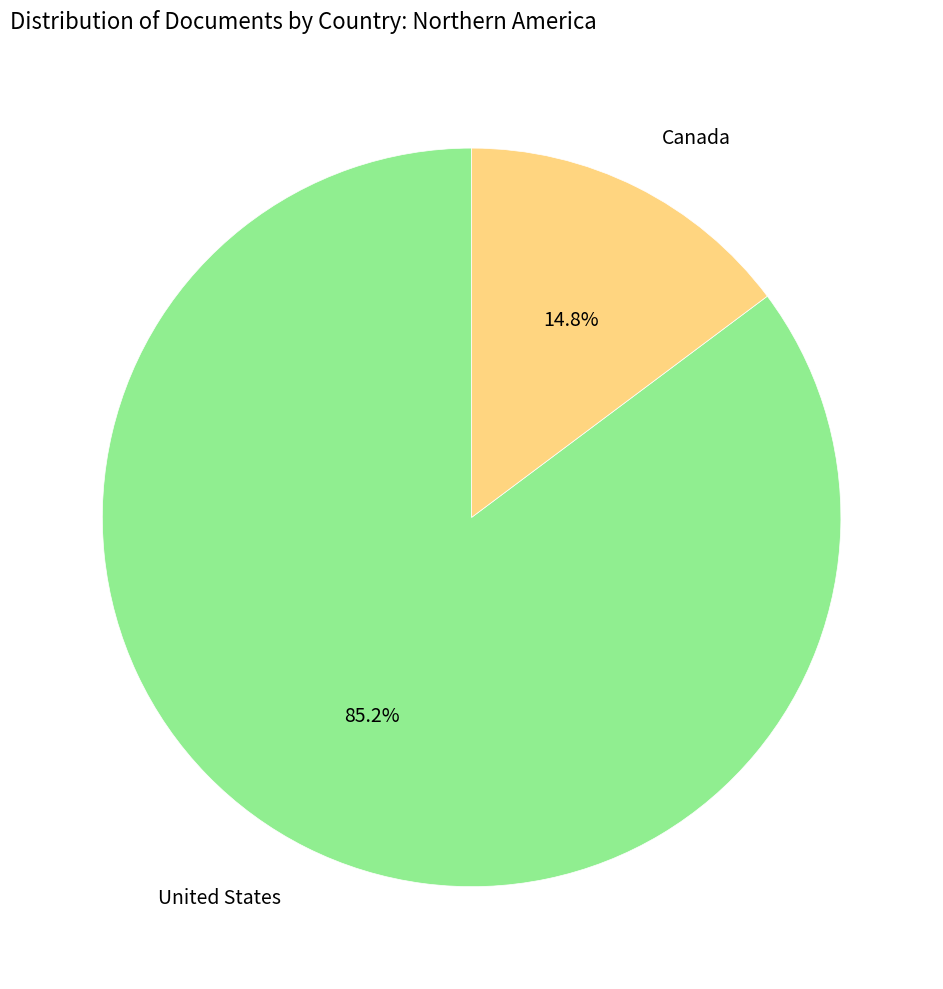

Is there any slice that represents more than half of the pie?

Yes